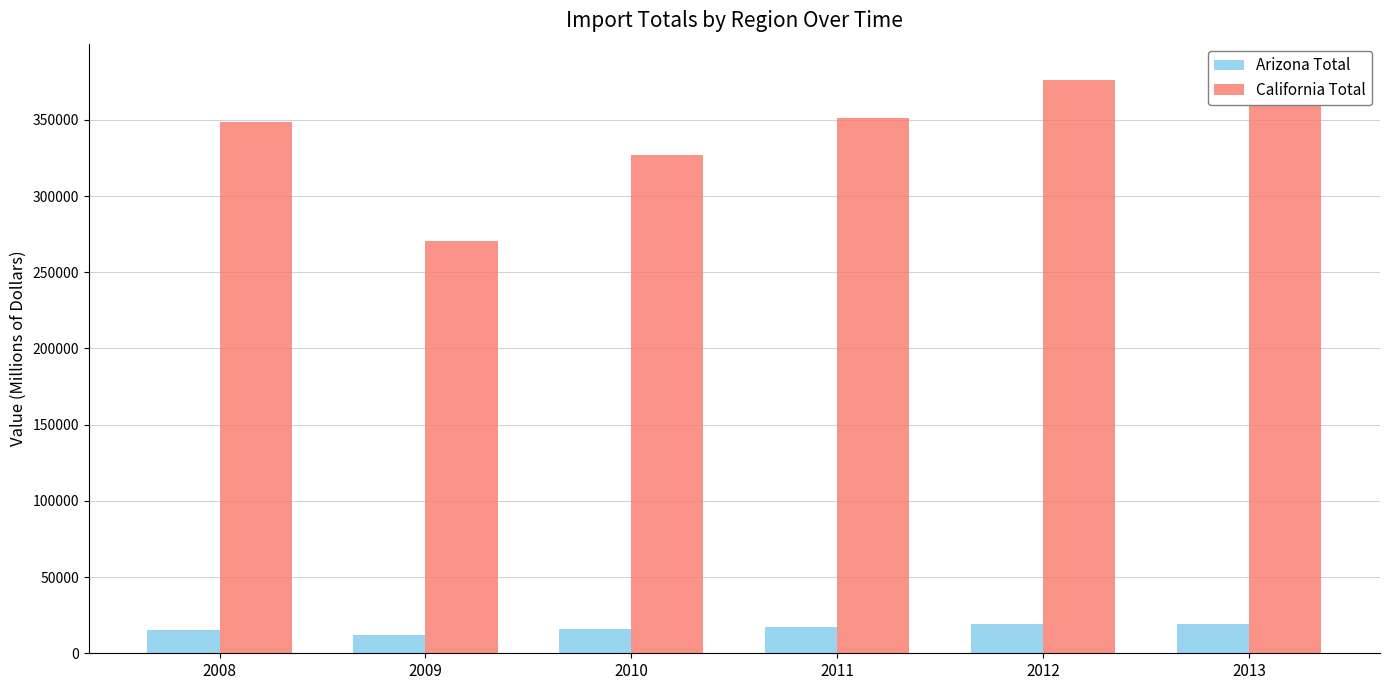

True or false: Arizona Total has a value of 12301.2 at 2009.

True